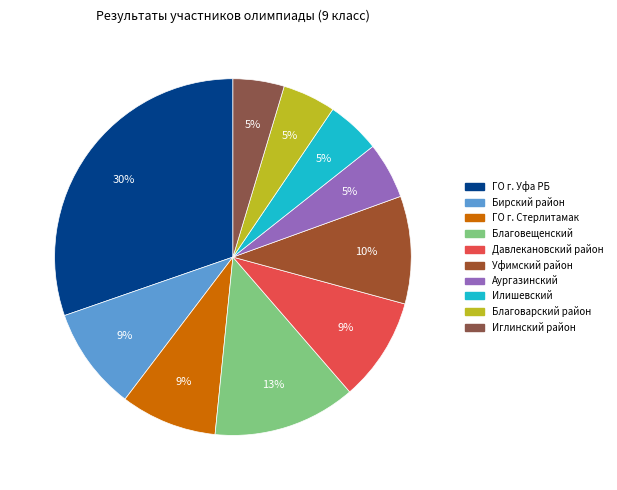

What percentage do ГО г. Стерлитамак and Аургазинский together represent?

13.9%